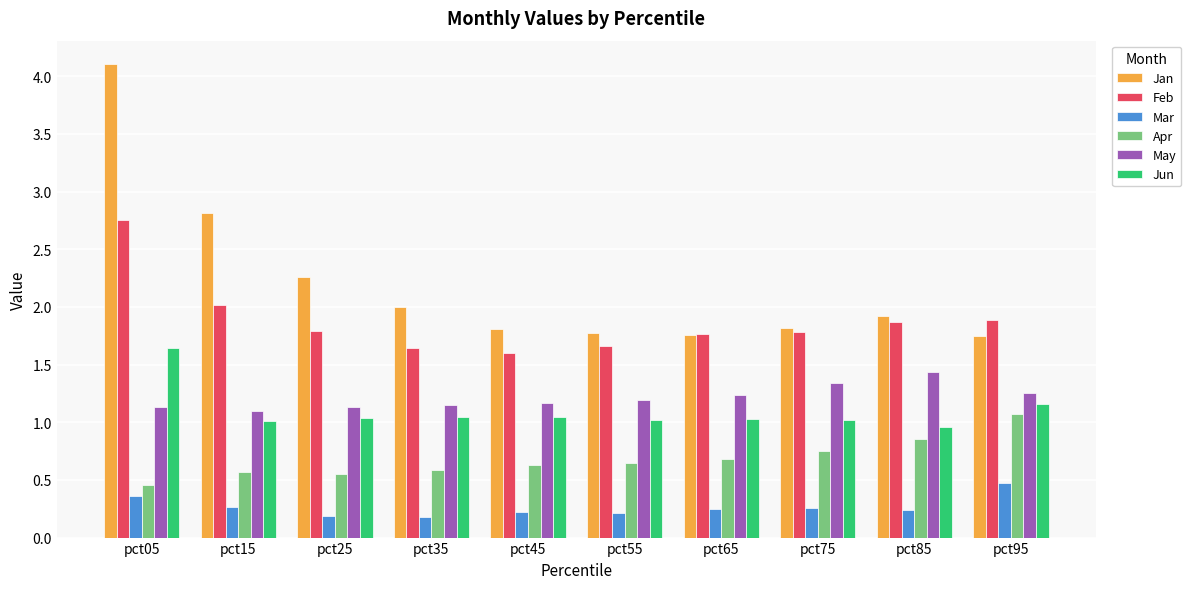

What is the difference between the Jan values at pct45 and pct25?

0.4